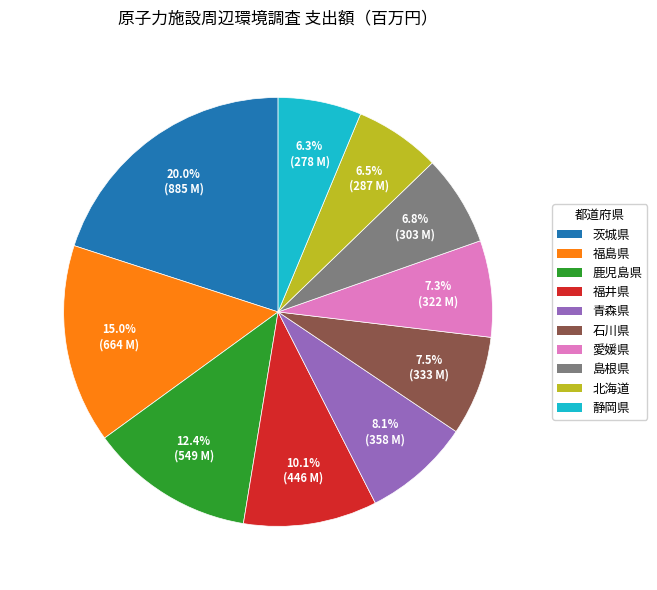

Do 福井県 and 島根県 together represent more than half of the pie?

No